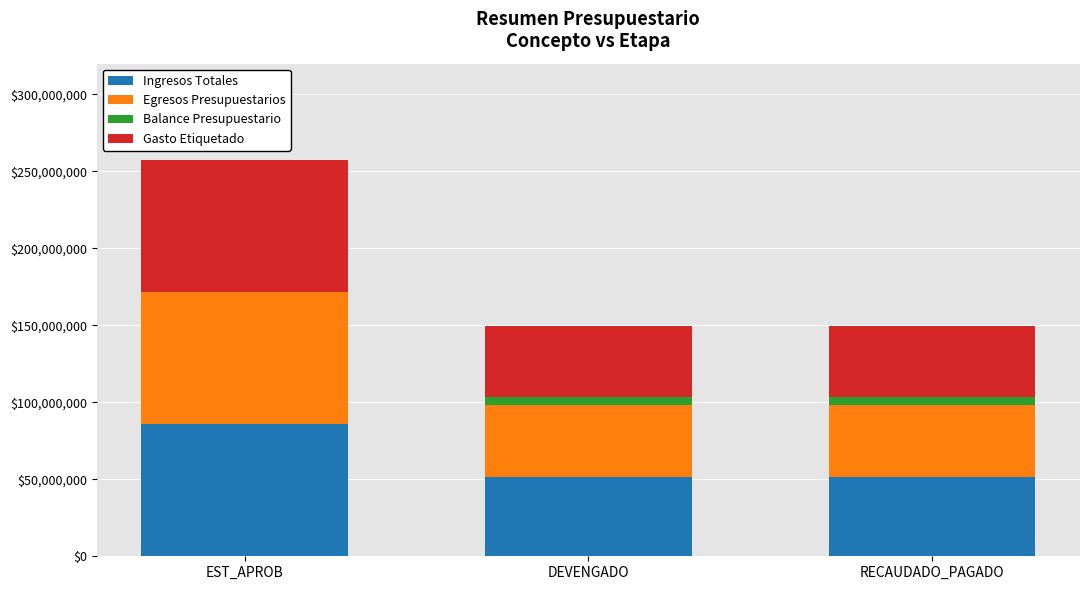

At which label does Ingresos Totales reach its peak?

EST_APROB